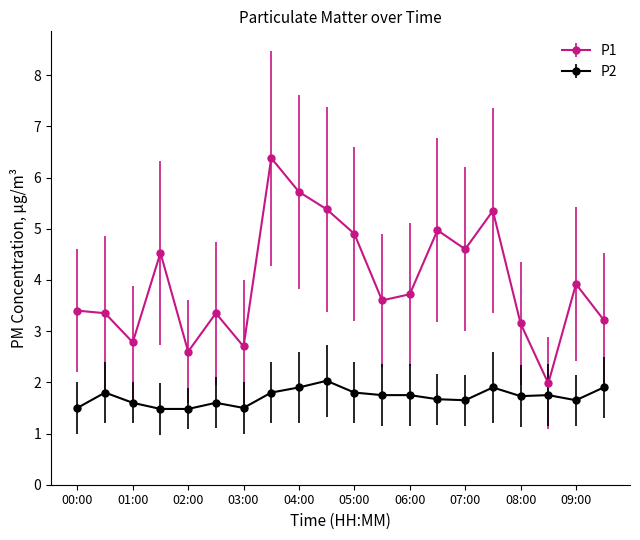

How many interior local valleys does the P1 series have?

6